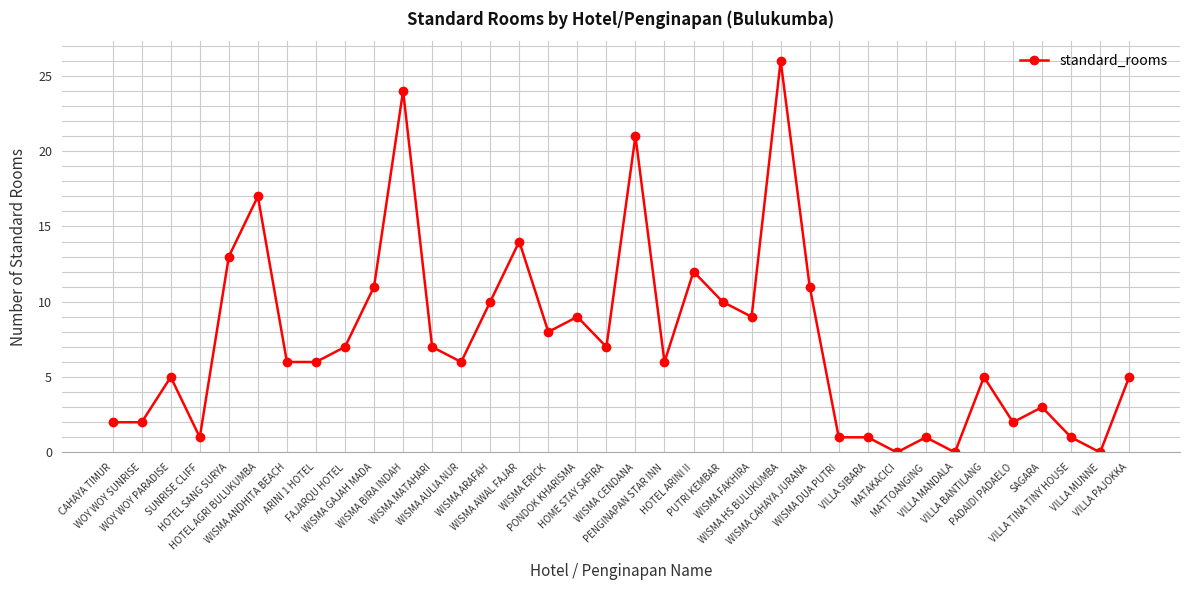

The value at WISMA AULIA NUR is 6. True or false?

True